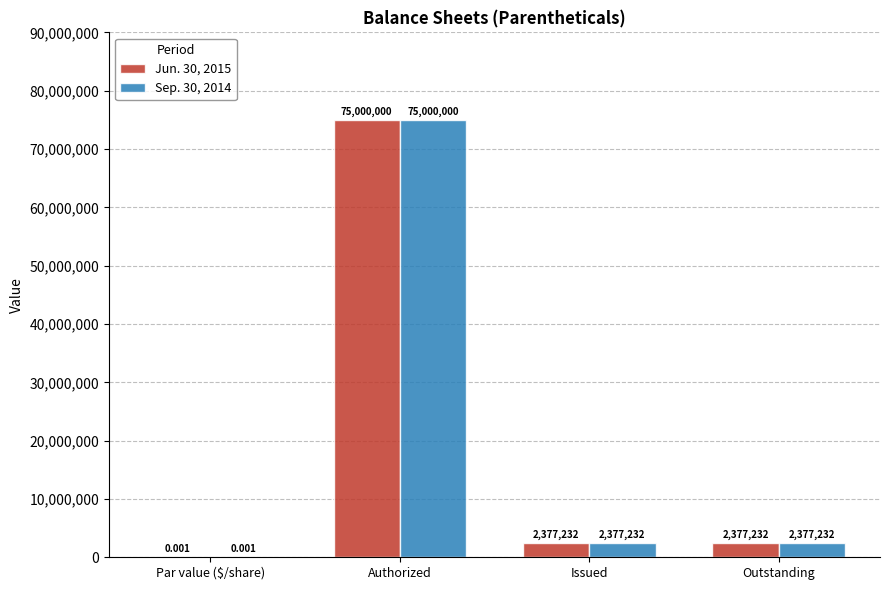

What are all the series names shown in the legend?

Jun. 30, 2015, Sep. 30, 2014